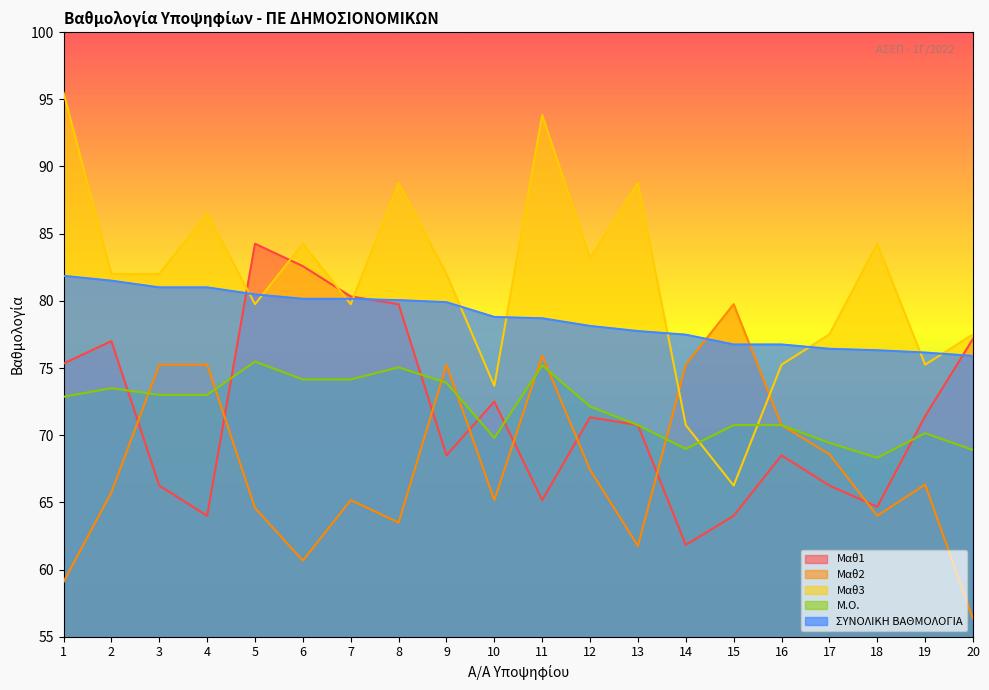

Rank the series by their maximum value, from lowest to highest.

Μ.Ο., Μαθ2, ΣΥΝΟΛΙΚΗ ΒΑΘΜΟΛΟΓΙΑ, Μαθ1, Μαθ3